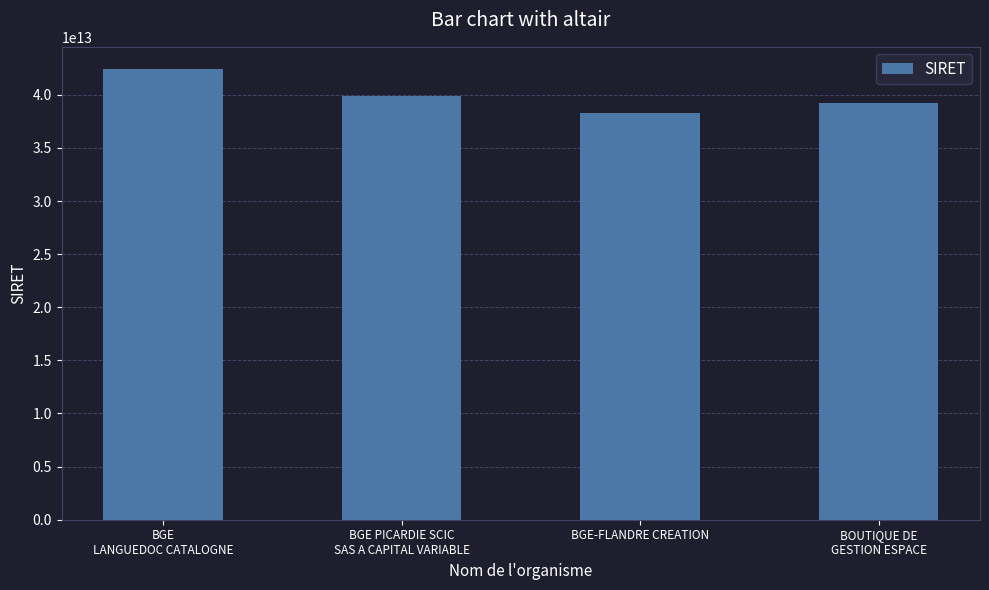

What is the difference between the maximum and second lowest values?

3163819799744